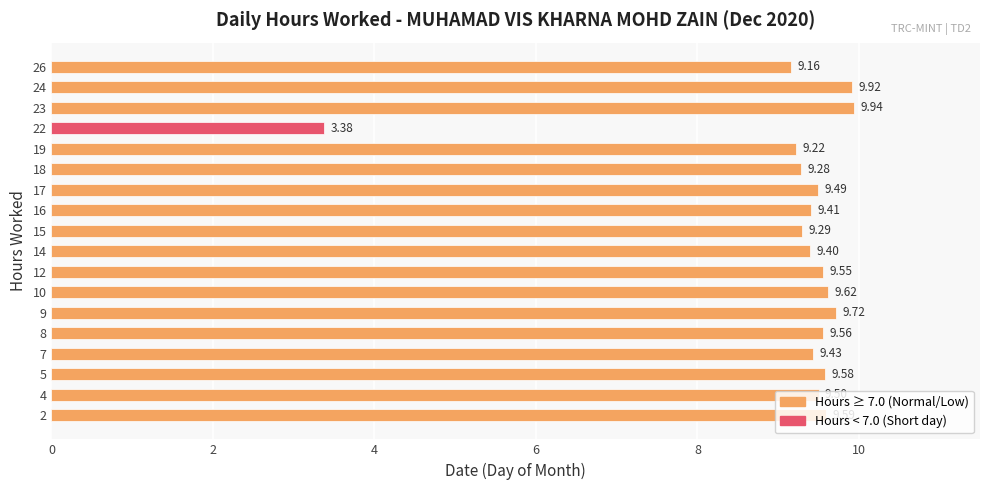

At which category does the chart reach its minimum across all series?

22